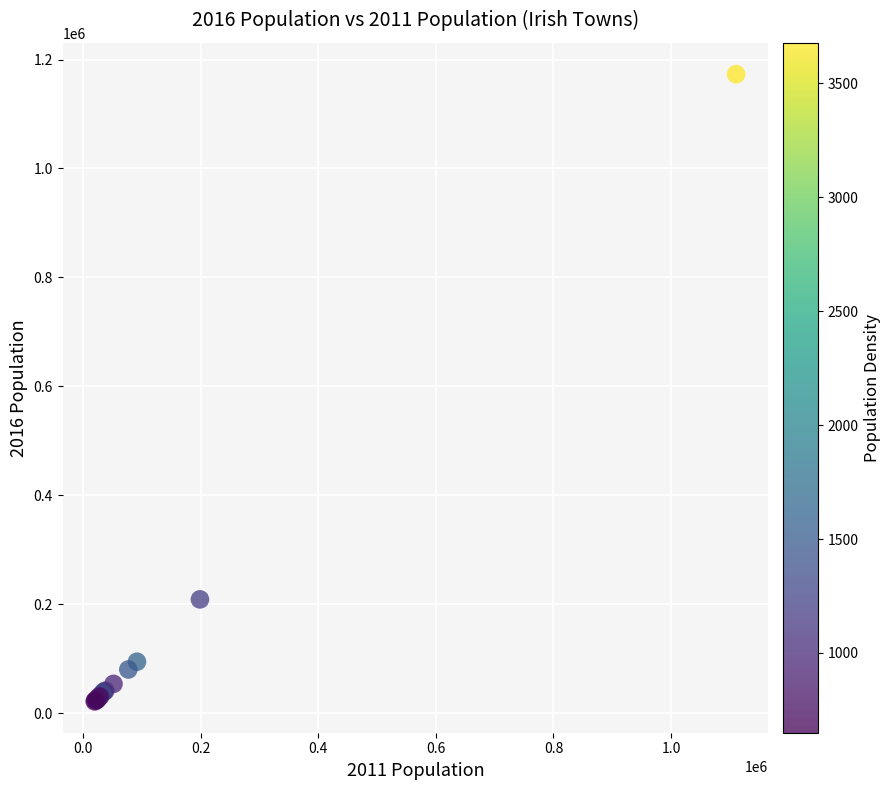

What Y value in the scatter plot is closest to 597286?

208669